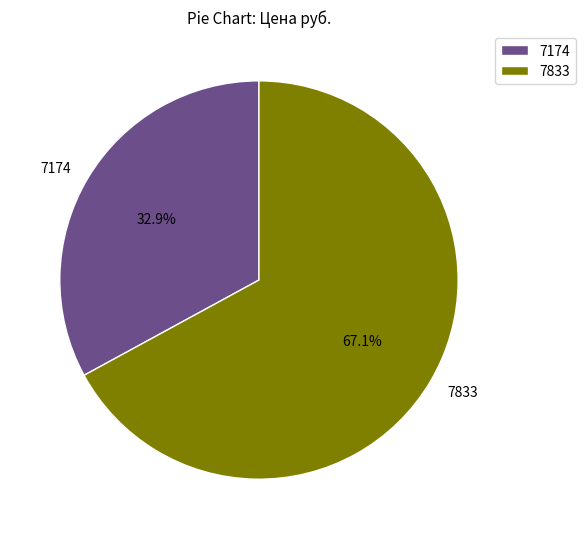

How many segments does this pie chart have?

2